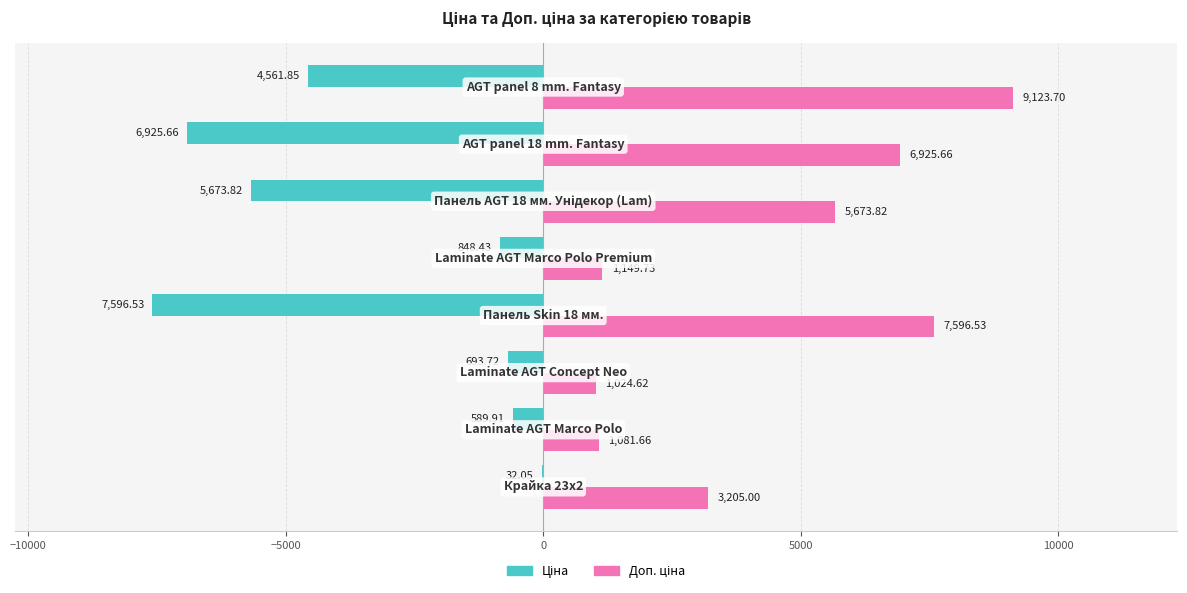

Count the number of categories in the chart.

8